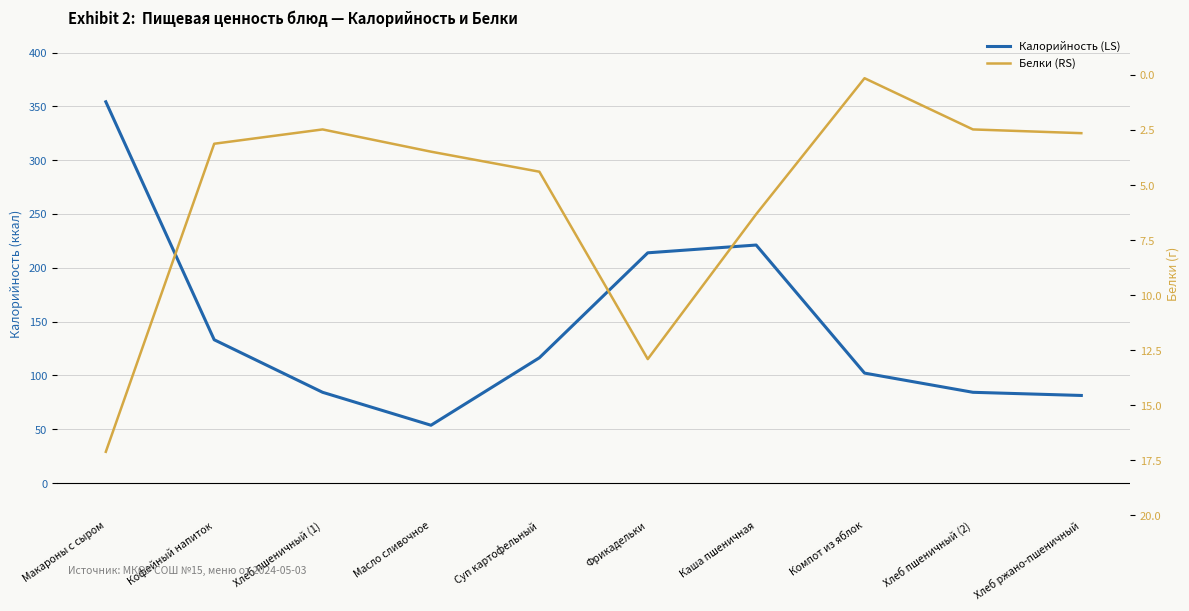

What is the sum of all Калорийность (LS) values?

1445.3